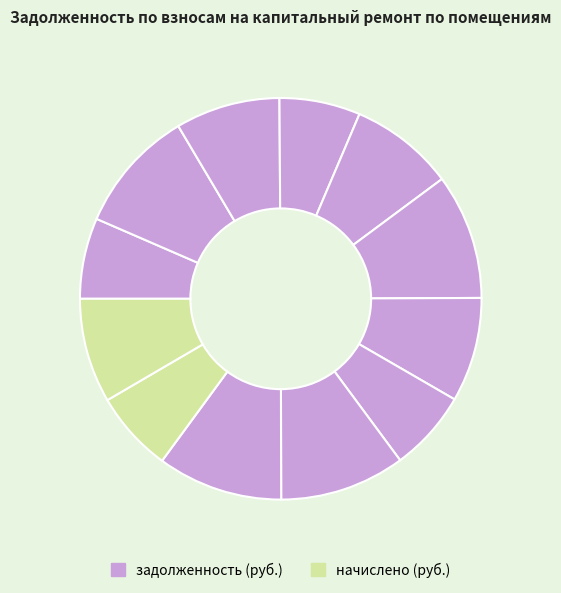

How many segments does this pie chart have?

12